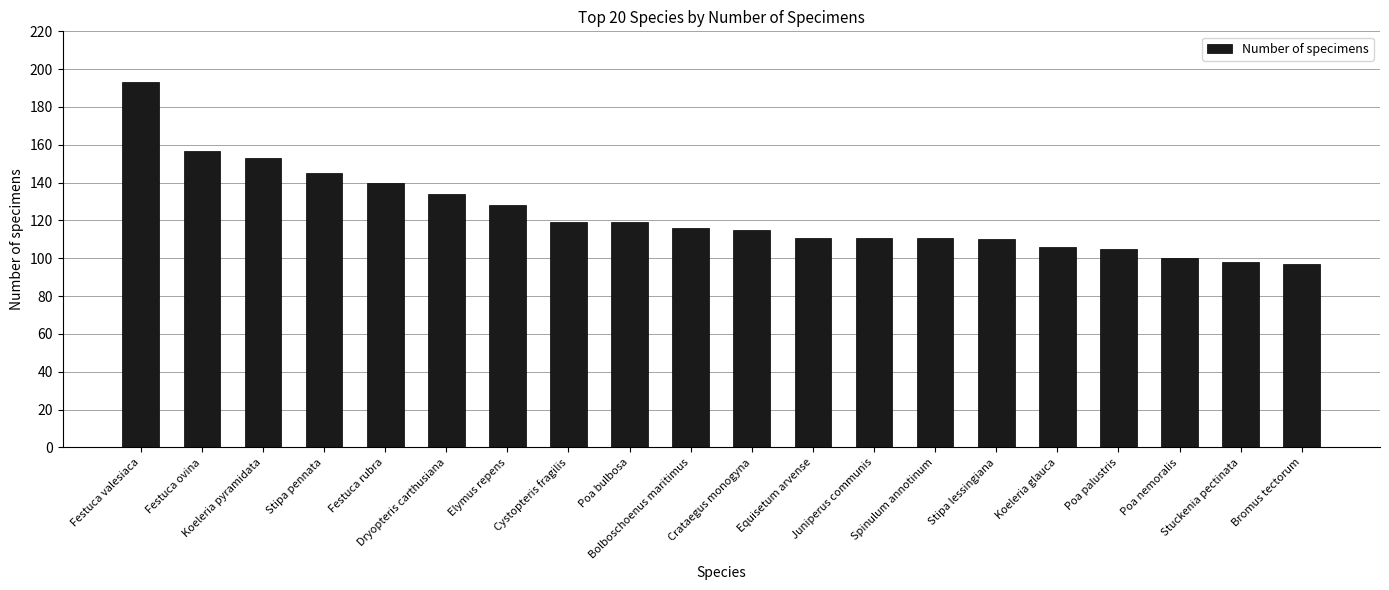

Reading right to left, what are all the values shown in this chart?

Bromus tectorum=97	Stuckenia pectinata=98	Poa nemoralis=100	Poa palustris=105	Koeleria glauca=106	Stipa lessingiana=110	Spinulum annotinum=111	Juniperus communis=111	Equisetum arvense=111	Crataegus monogyna=115	Bolboschoenus maritimus=116	Poa bulbosa=119	Cystopteris fragilis=119	Elymus repens=128	Dryopteris carthusiana=134	Festuca rubra=140	Stipa pennata=145	Koeleria pyramidata=153	Festuca ovina=157	Festuca valesiaca=193